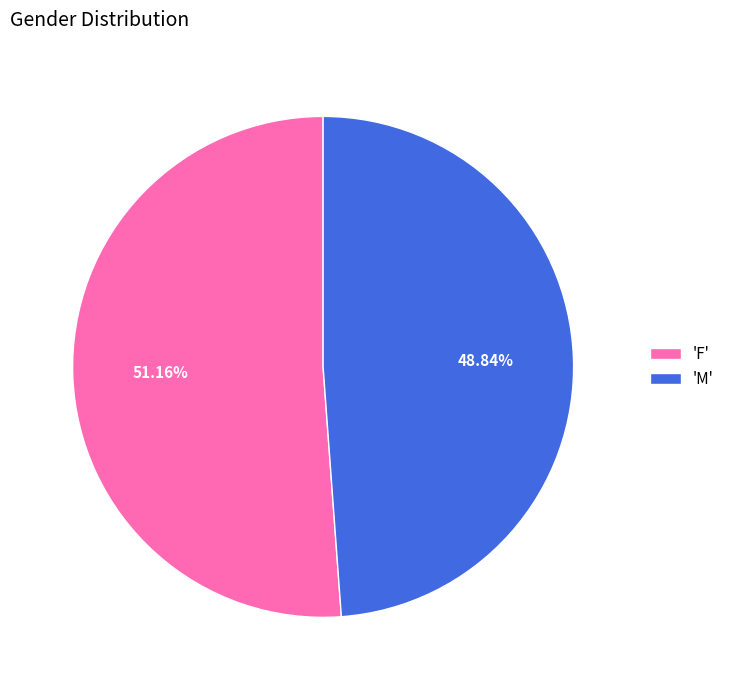

Between 'M' and 'F', which is larger?

'F'